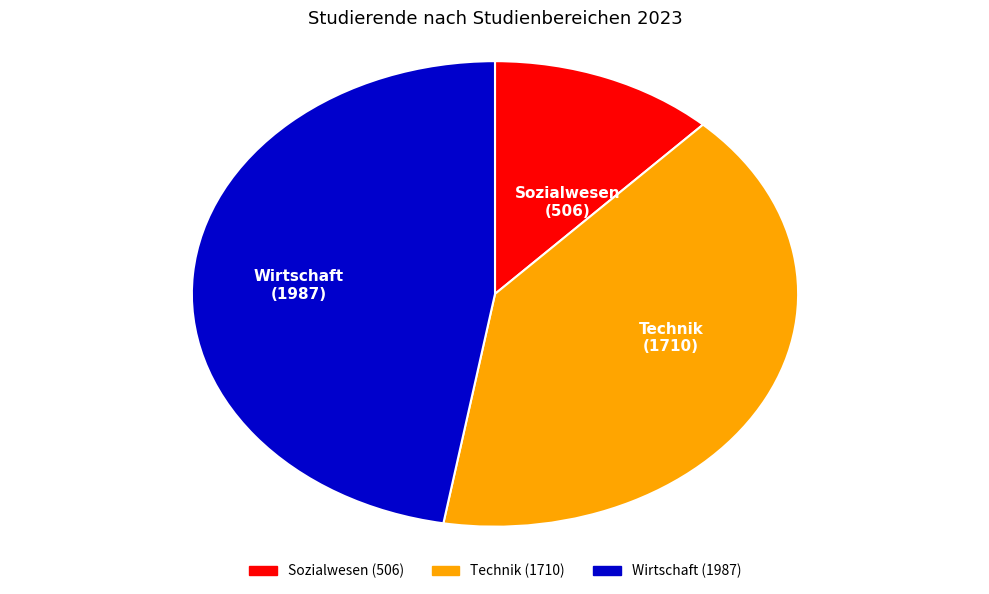

Is the sum of Technik and Wirtschaft greater than half?

Yes